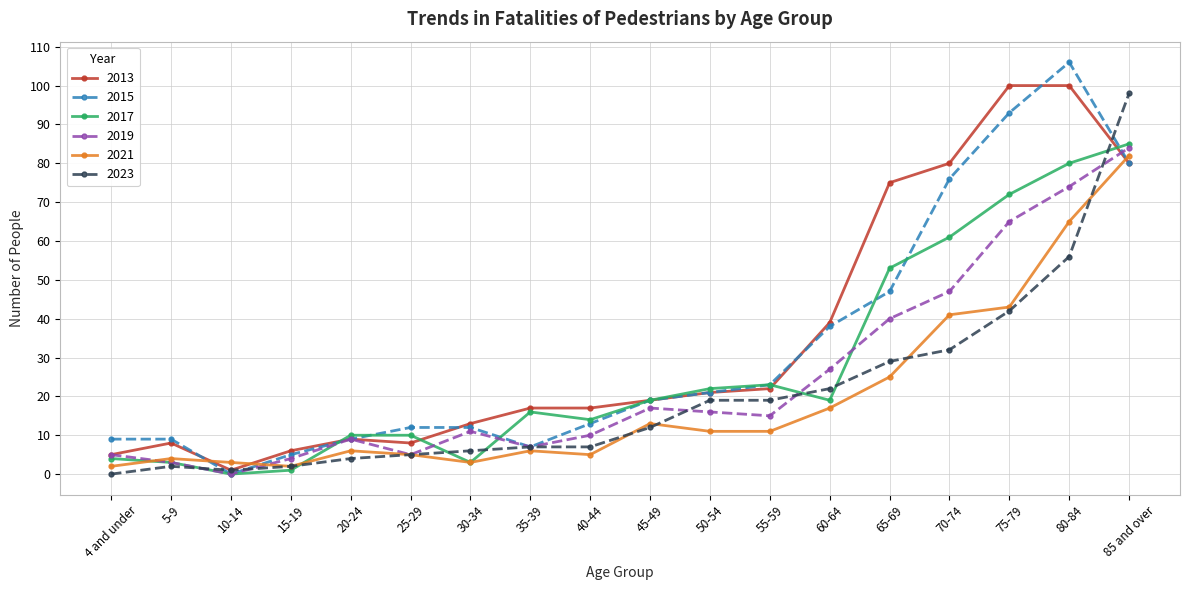

Does the chart have visible grid lines?

Yes